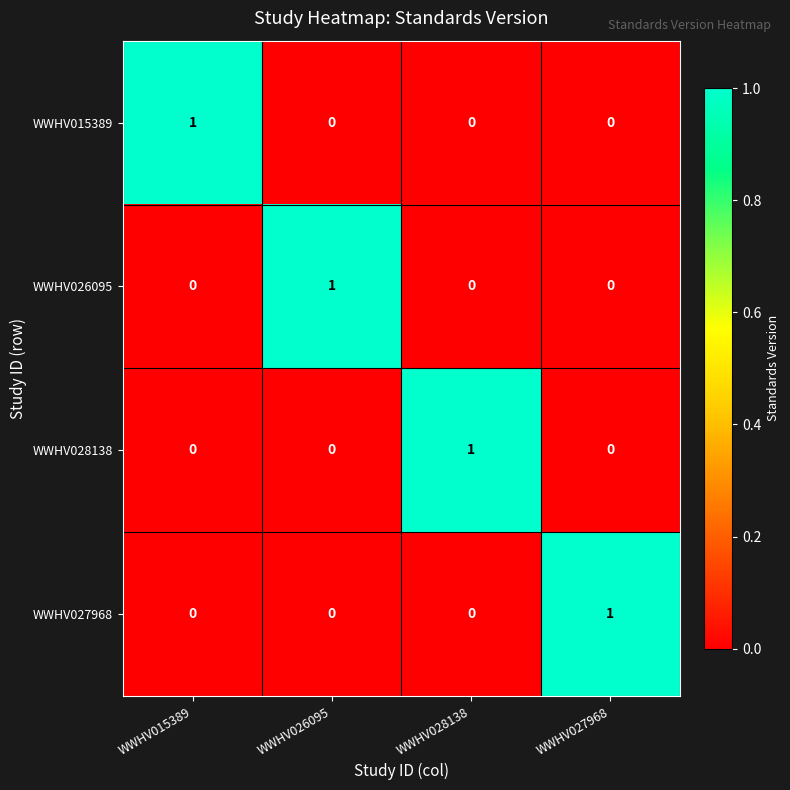

Reading right to left, what are all the values shown in this chart?

WWHV015389: 0	0	0	1
WWHV026095: 0	0	1	0
WWHV028138: 0	1	0	0
WWHV027968: 1	0	0	0